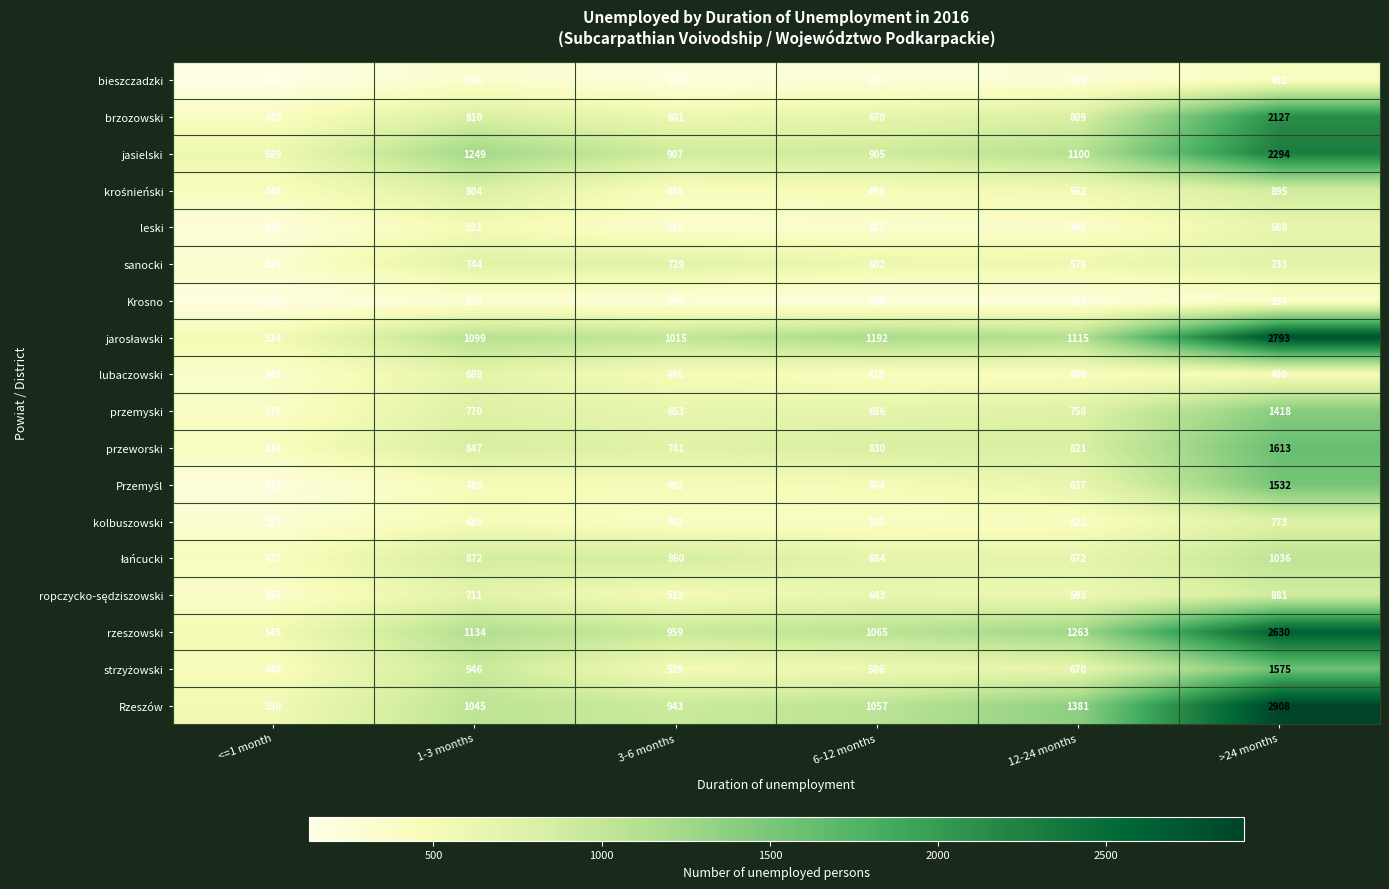

The value of Krosno at 1-3 months is 275. True or false?

True